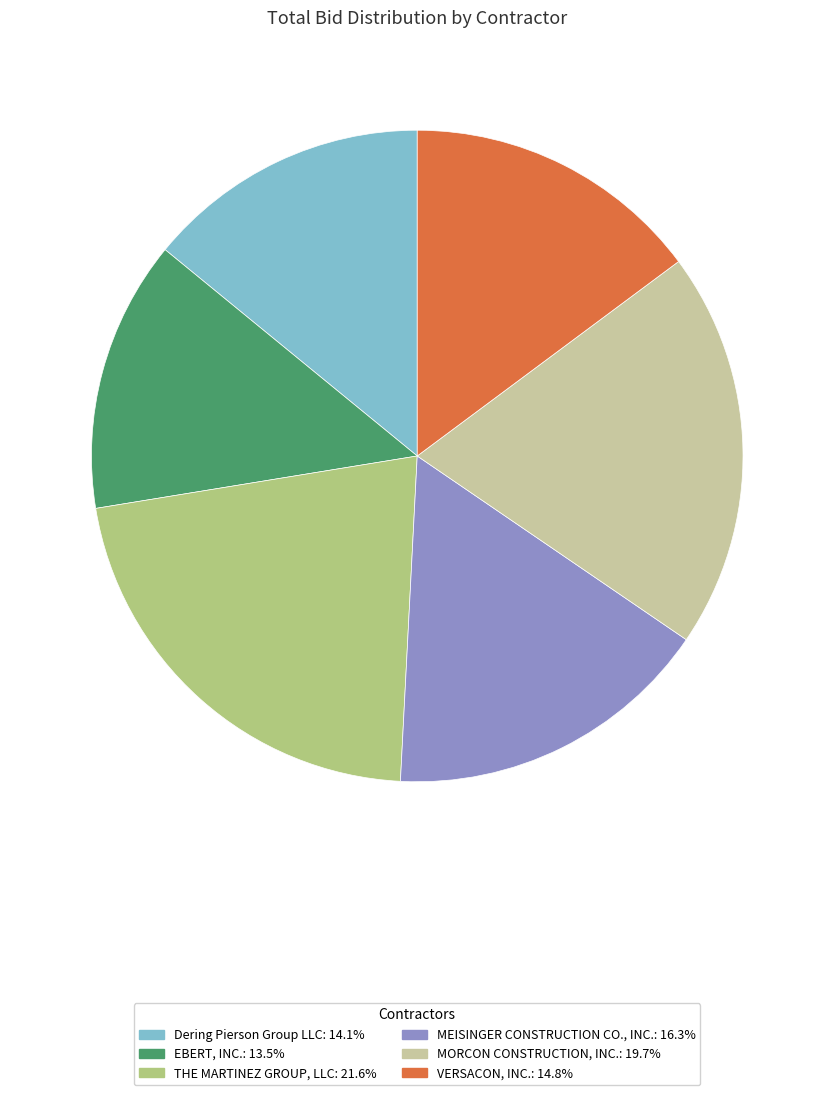

Is the sum of MEISINGER CONSTRUCTION CO., INC. and VERSACON, INC. greater than half?

No